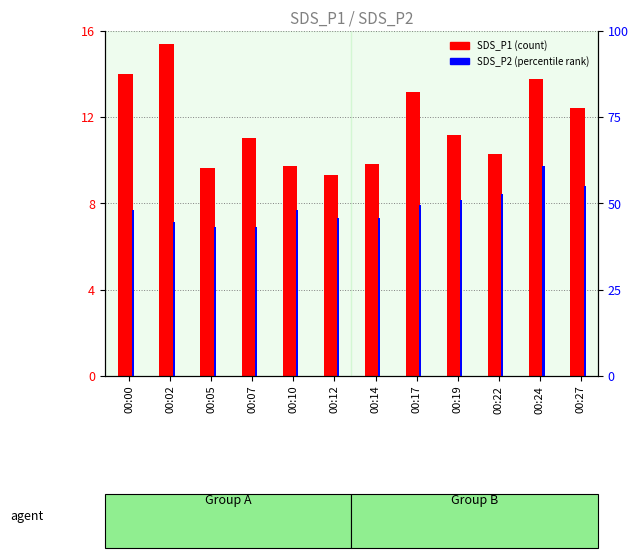

The value of SDS_P2 % at 00:10 is 48.1. True or false?

True